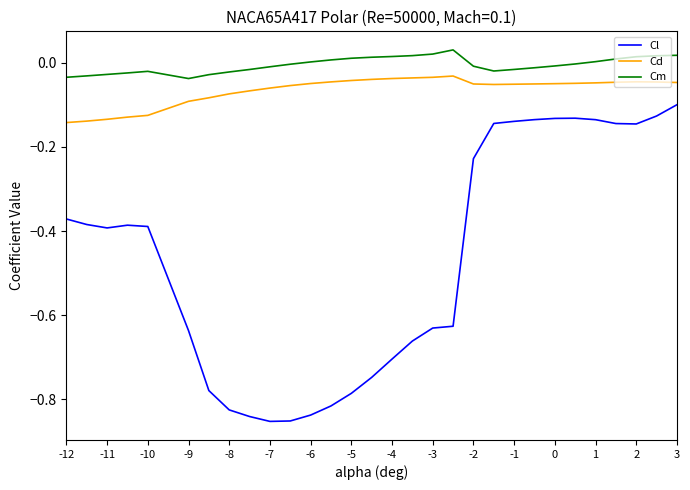

Which series has the largest range (max minus min)?

Cl